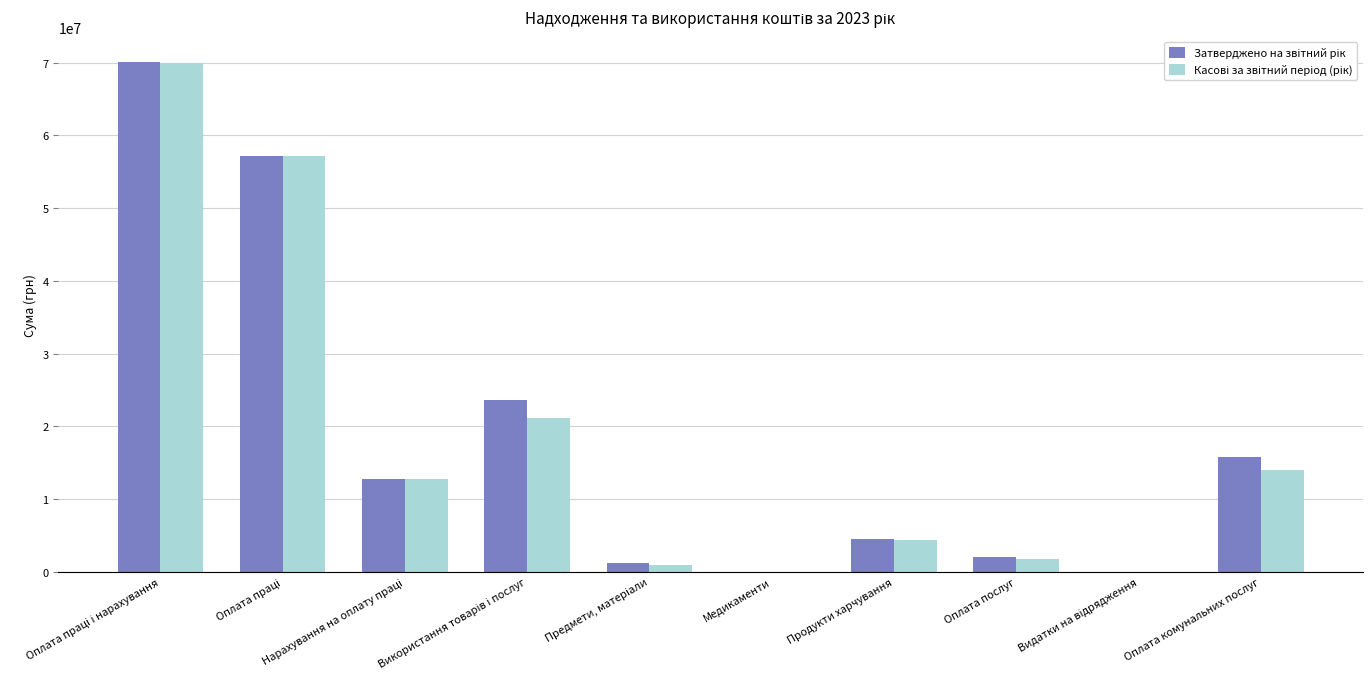

Where does the Касові за звітний період (рік) series first go above 12800753?

Оплата праці і нарахування